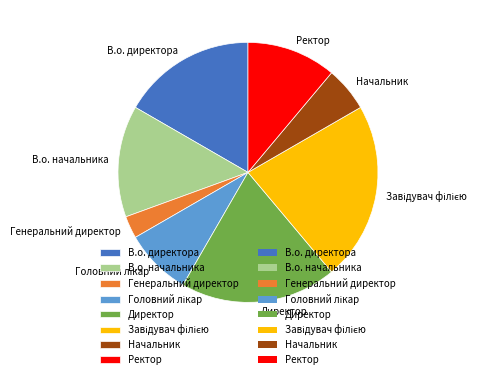

Does Начальник account for over 50% of the chart?

No